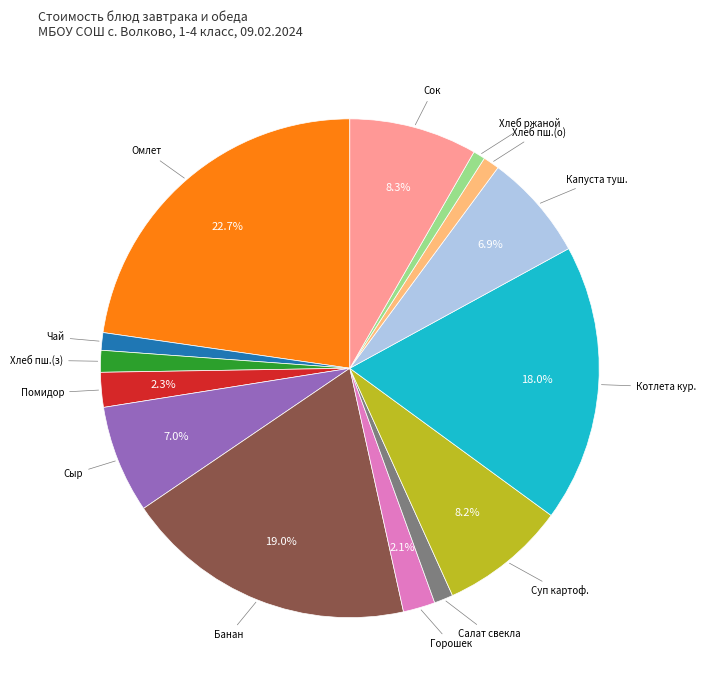

Is there any slice that represents more than half of the pie?

No